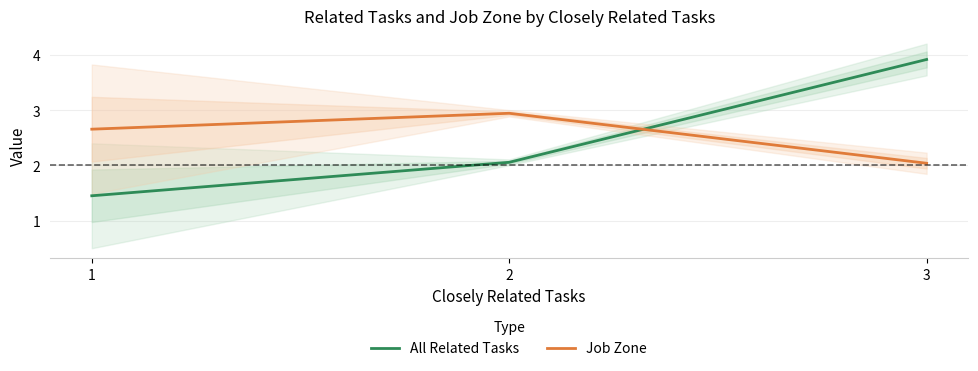

What are all the series names shown in the legend?

All Related Tasks, Job Zone